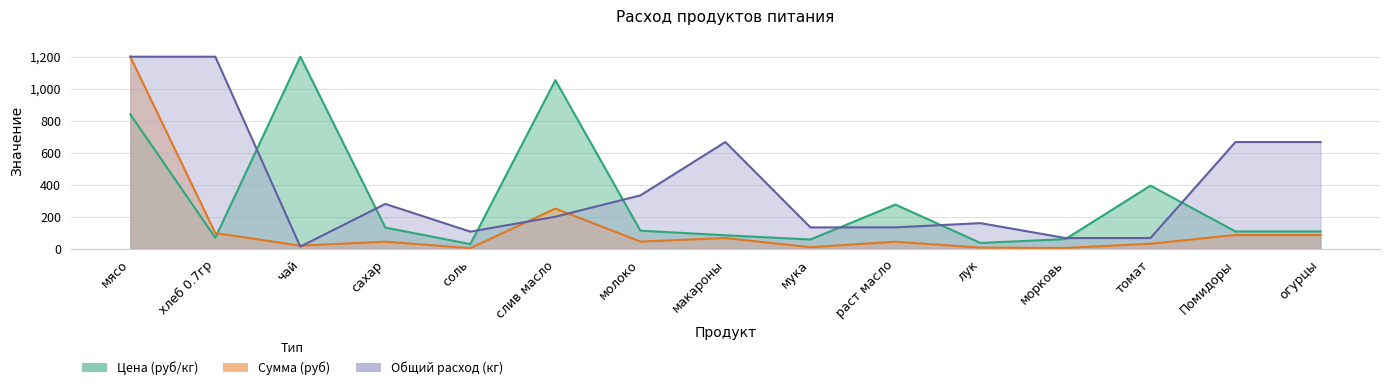

Reading right to left, transcribe all the data shown in this chart.

Цена (руб/кг): 108.0	108.0	394.3	60.0	36.0	276.0	57.6	84.0	112.8	1053.3	28.8	132.0	1200.0	68.6	840.0
Сумма (руб): 85.7	85.7	31.3	4.8	6.9	43.8	9.1	66.7	44.8	250.8	3.7	44.0	19.0	98.0	1200.0
Общий расход (кг): 666.7	666.7	66.7	66.7	160.0	133.3	133.3	666.7	333.3	200.0	106.7	280.0	13.3	1200.0	1200.0